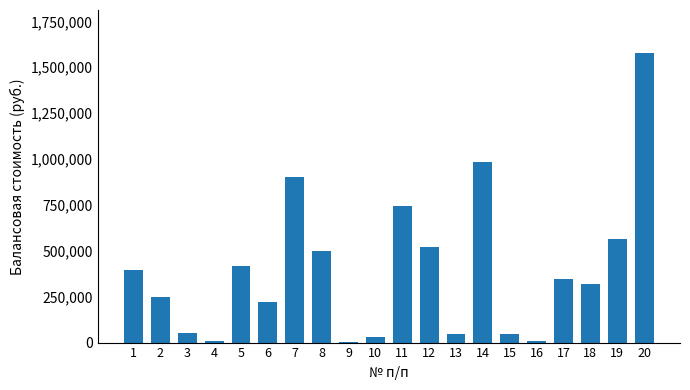

The value at 5 is 418683.7. True or false?

True